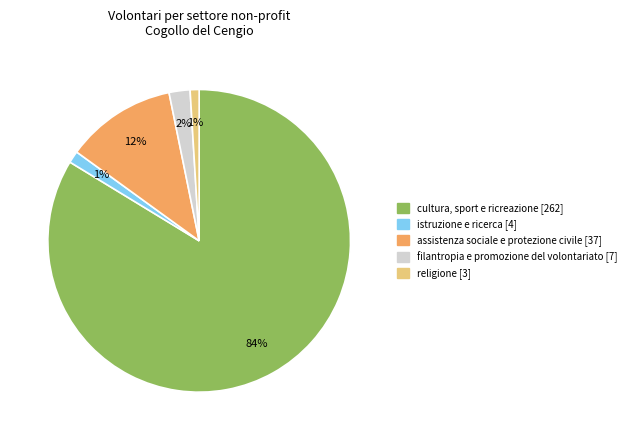

Which slice is the largest?

cultura, sport e ricreazione